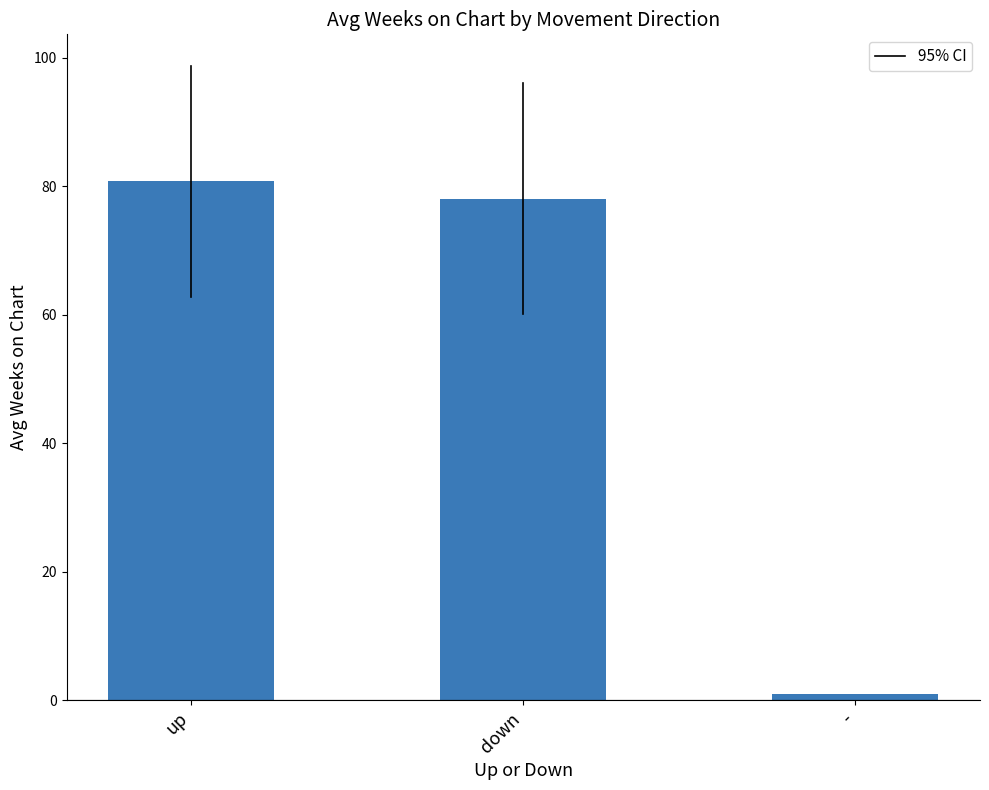

What is the ratio of the value at up to the value at down?

1.0